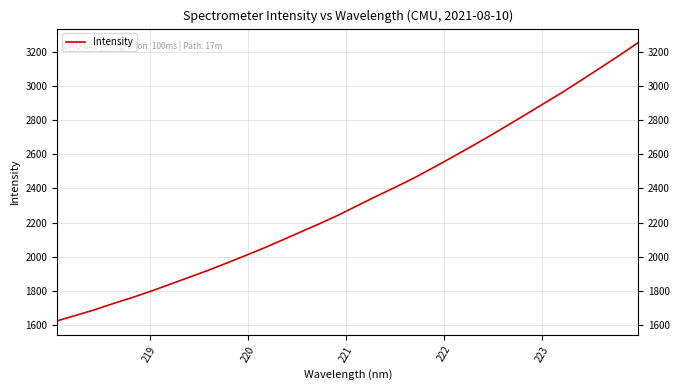

Does the chart display data point markers on the line(s)?

No